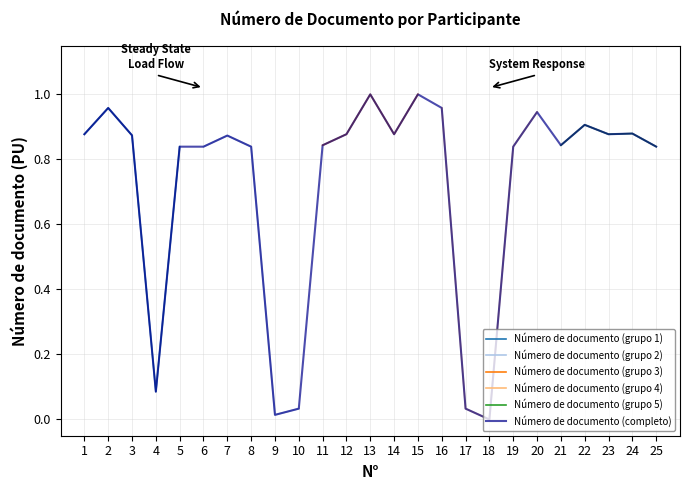

How many interior local valleys (lower than both neighbors) does the data have?

7